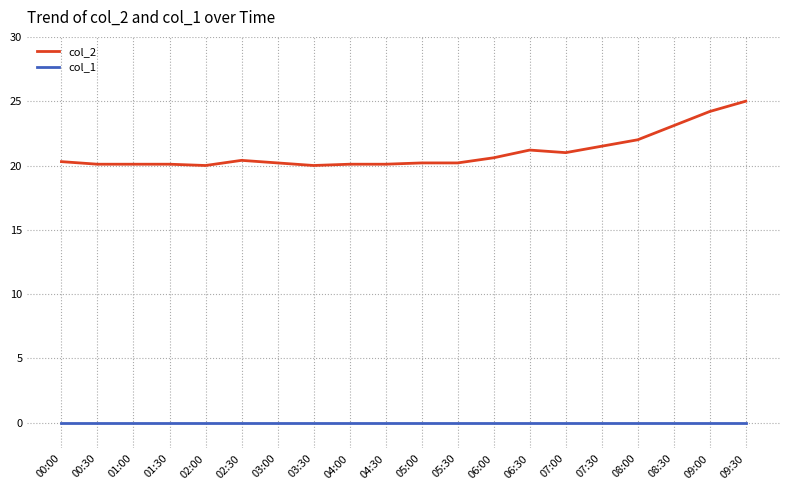

At which category is the sum across all series the highest?

09:30